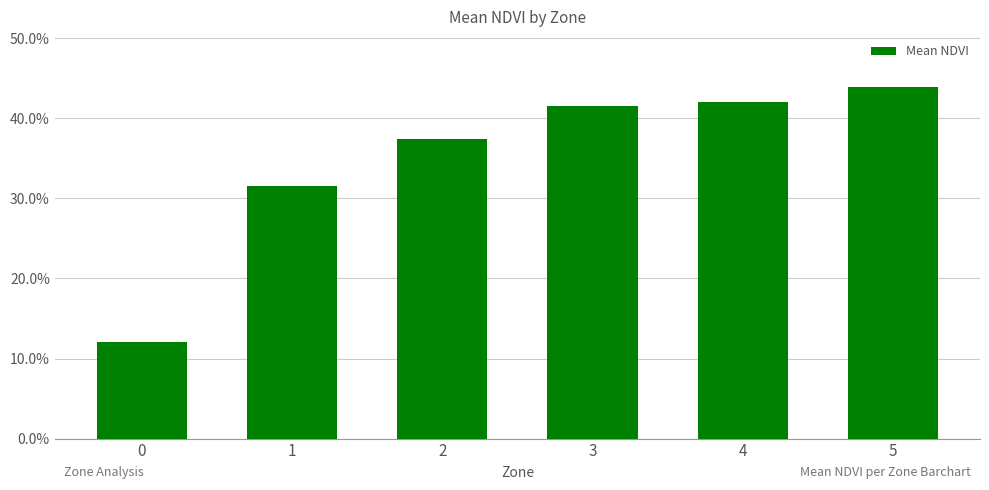

Rank the categories by value from lowest to highest.

0, 1, 2, 3, 4, 5